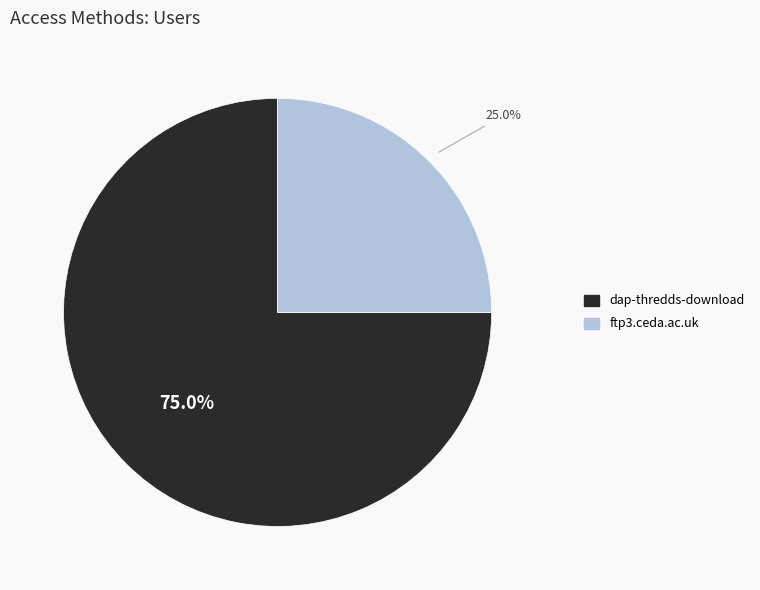

How many segments does this pie chart have?

2